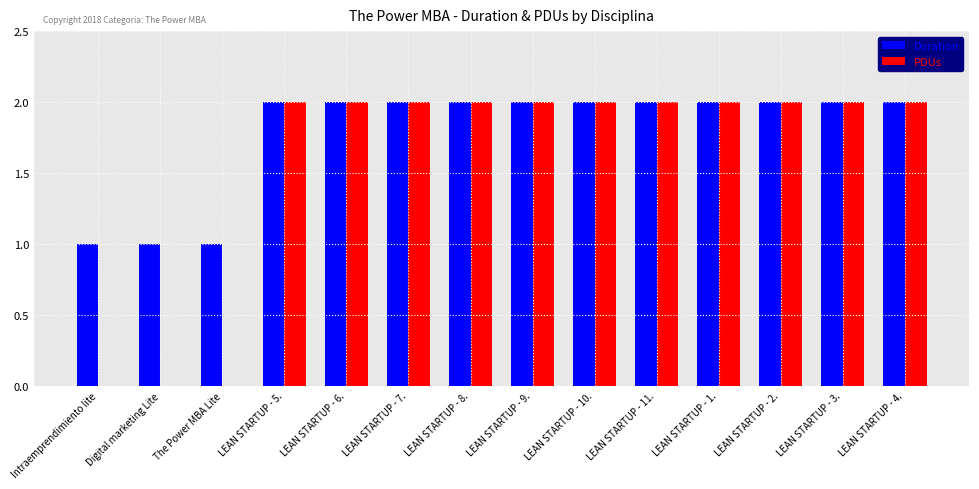

What is the sum of all PDUs values?

22